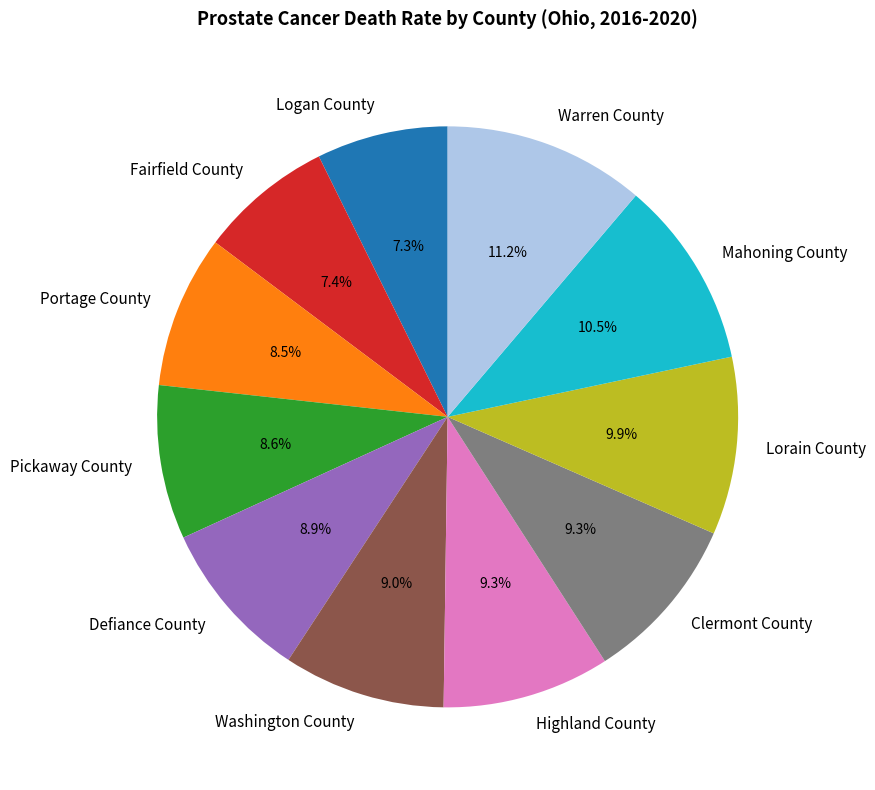

How much of the chart is everything except Pickaway County?

91.4%